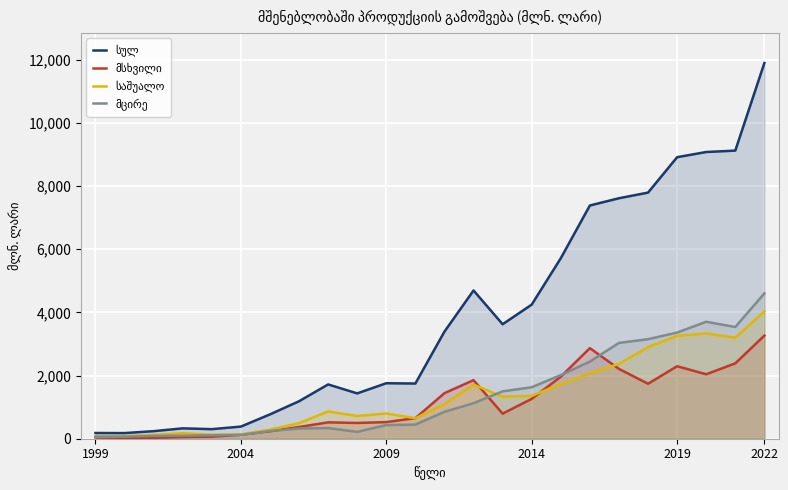

How many values in the მცირე series exceed 852?

12